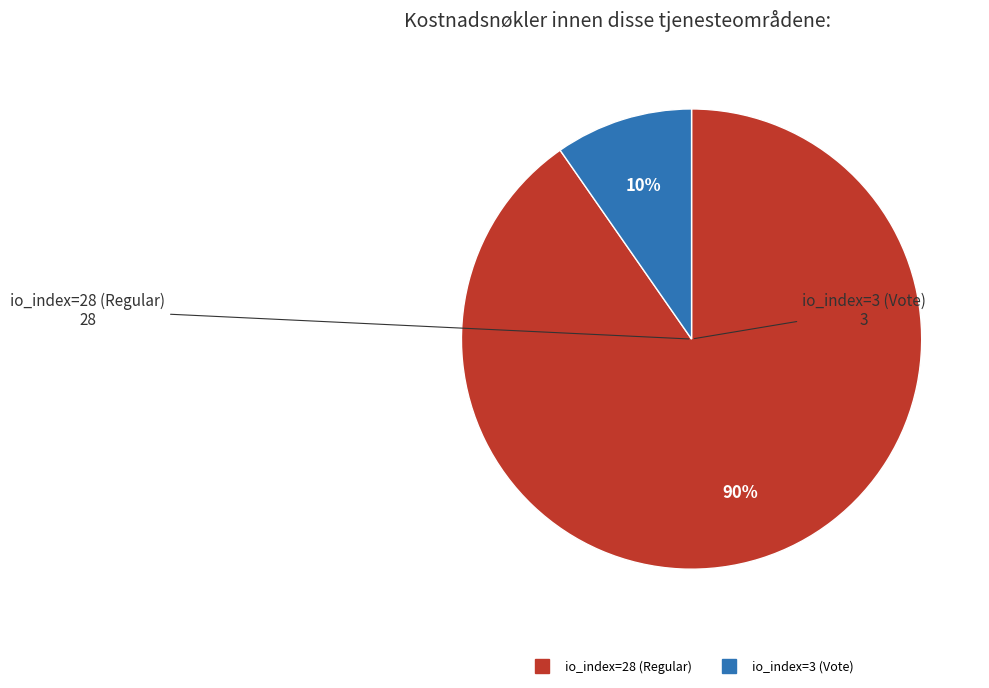

How many slices are in this pie chart?

2